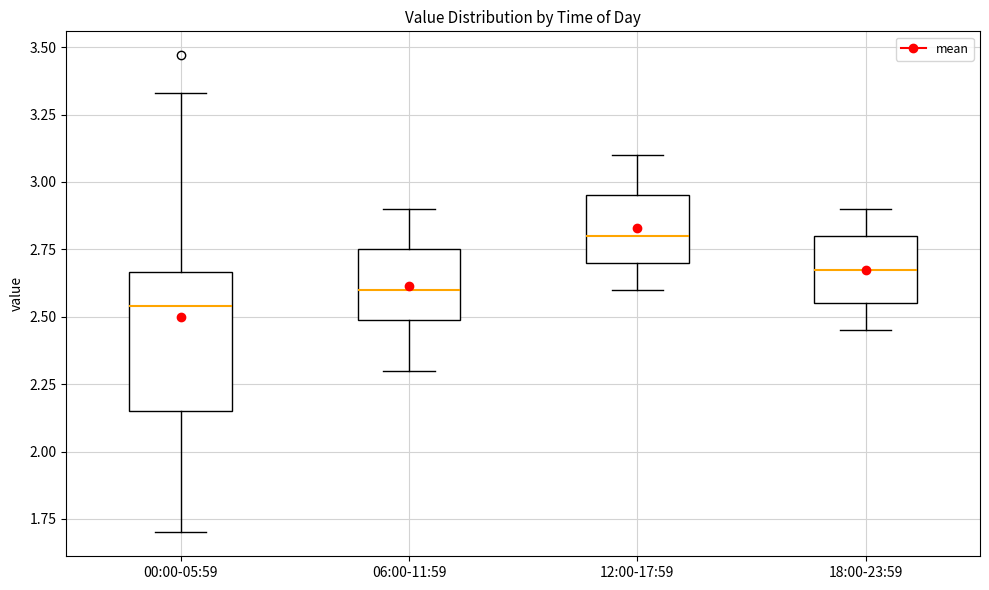

Where does the upper whisker of the box for 00:00-05:59 end on the y-axis? The values are not printed on the chart, so give them approximately, as read against the axis.

3.35